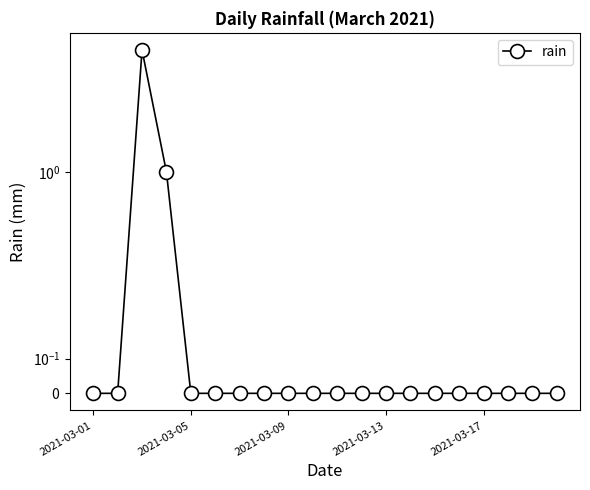

True or false: the data has more than 2 interior local peaks.

False